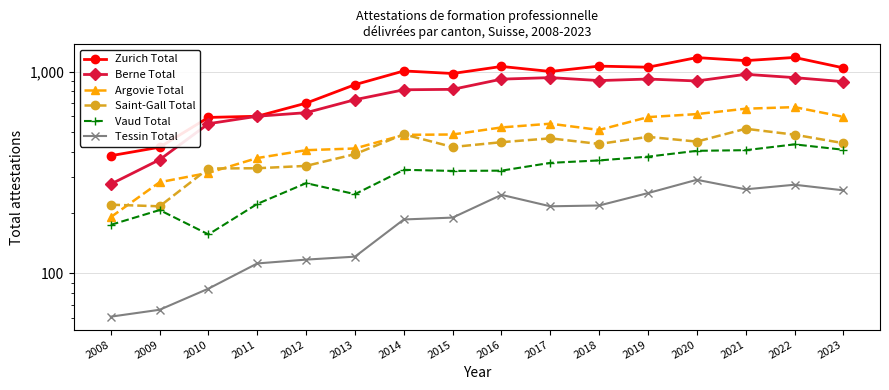

In Zurich Total, how many points are lower than both neighbors (excluding endpoints)?

4